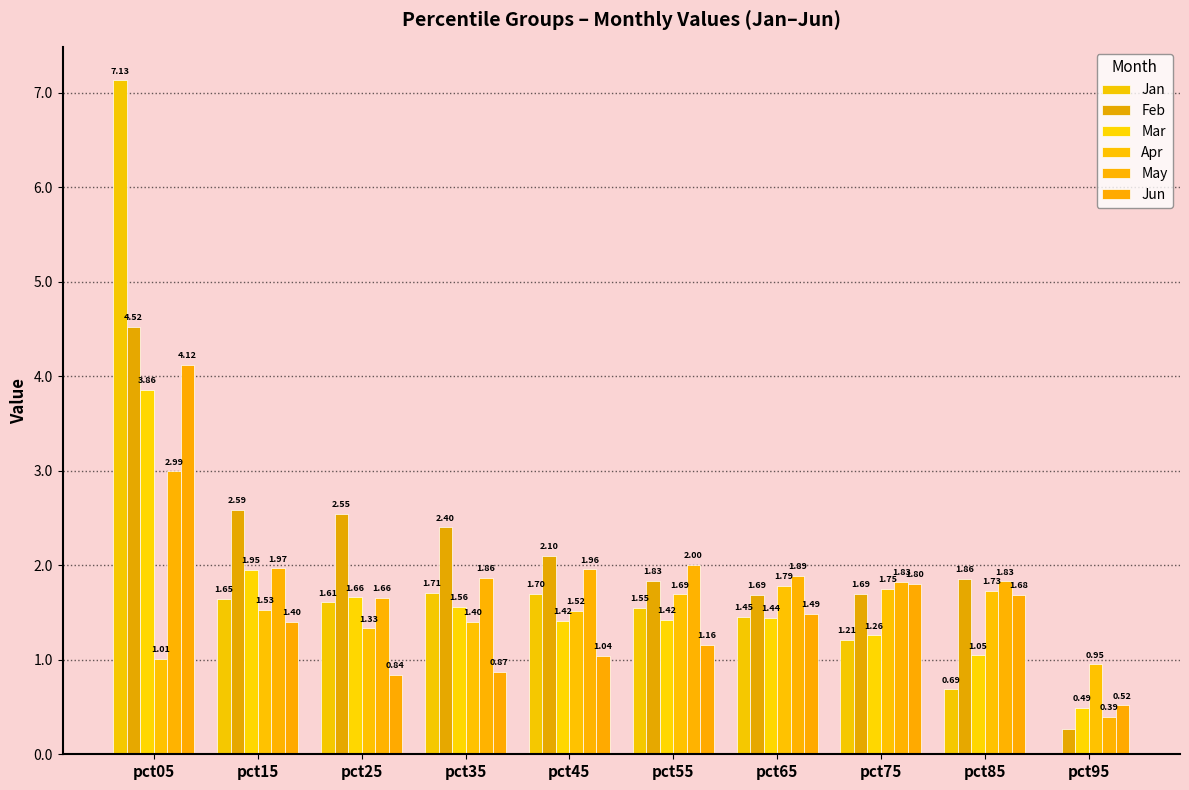

How many groups of bars are there?

10